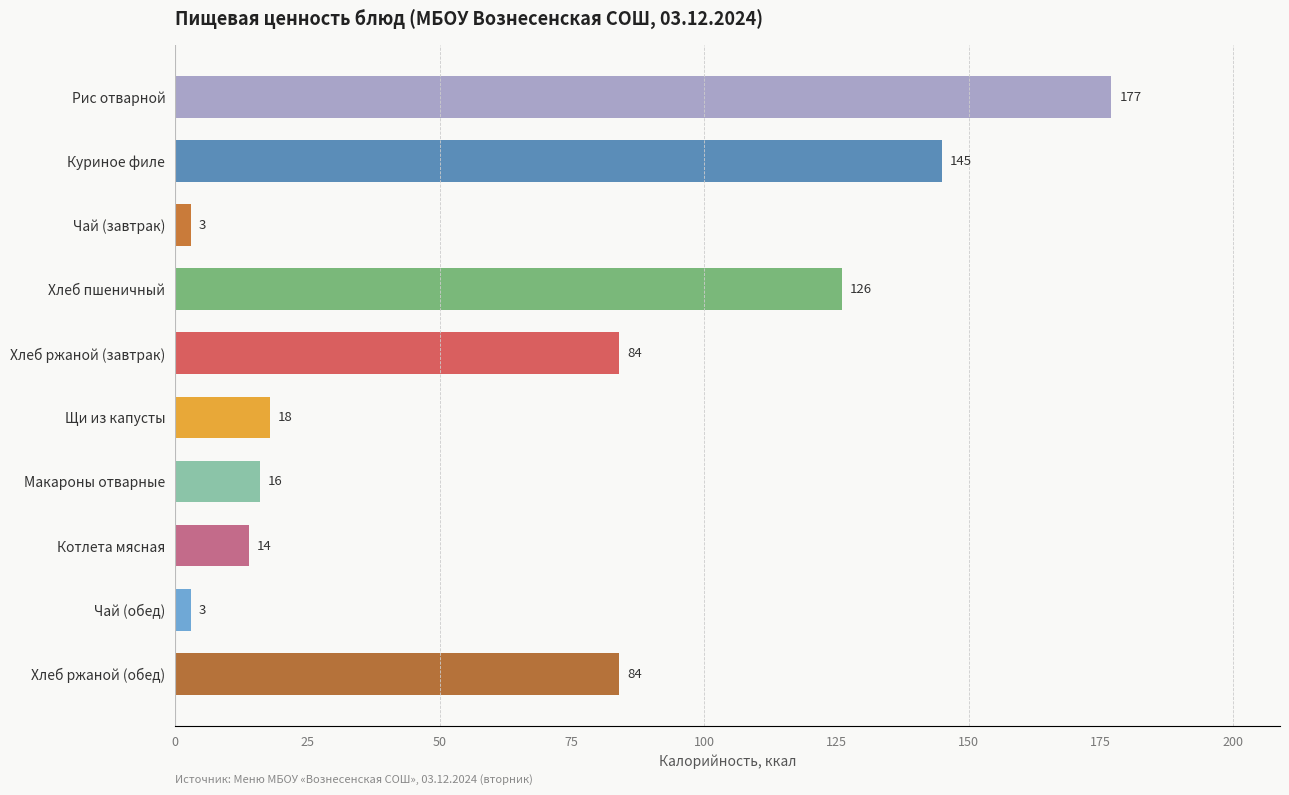

Reading top to bottom, transcribe all the data shown in this chart.

177	145	3	126	84	18	16	14	3	84